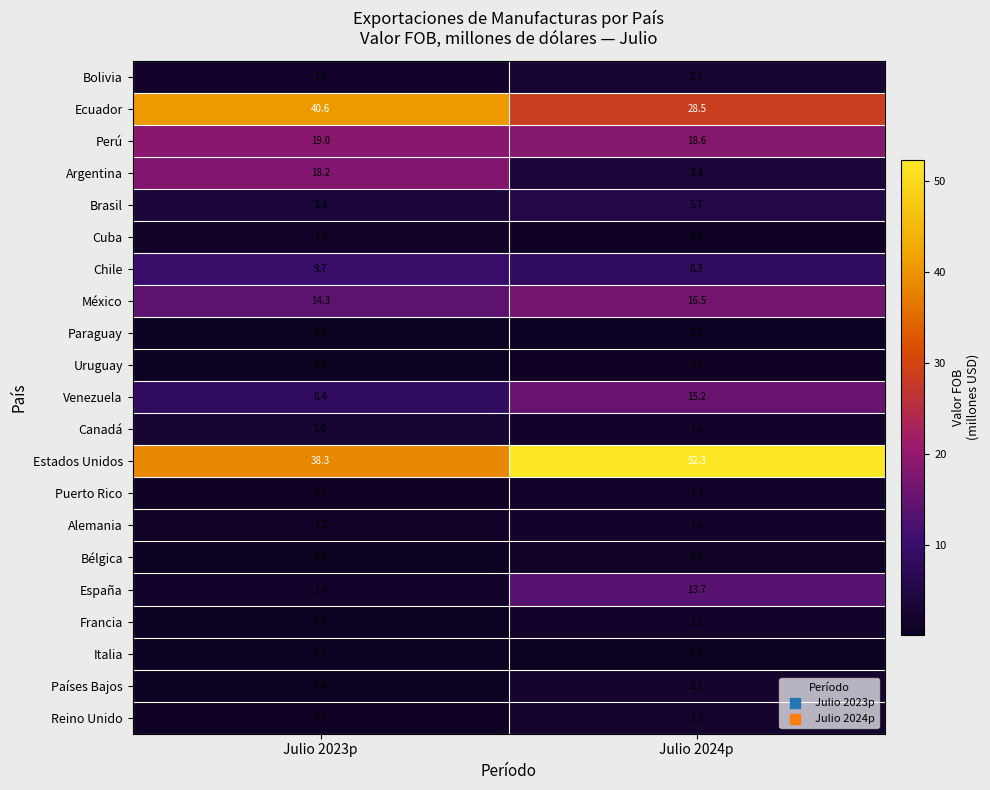

What is the total value across all series at Julio 2024p?

178.3